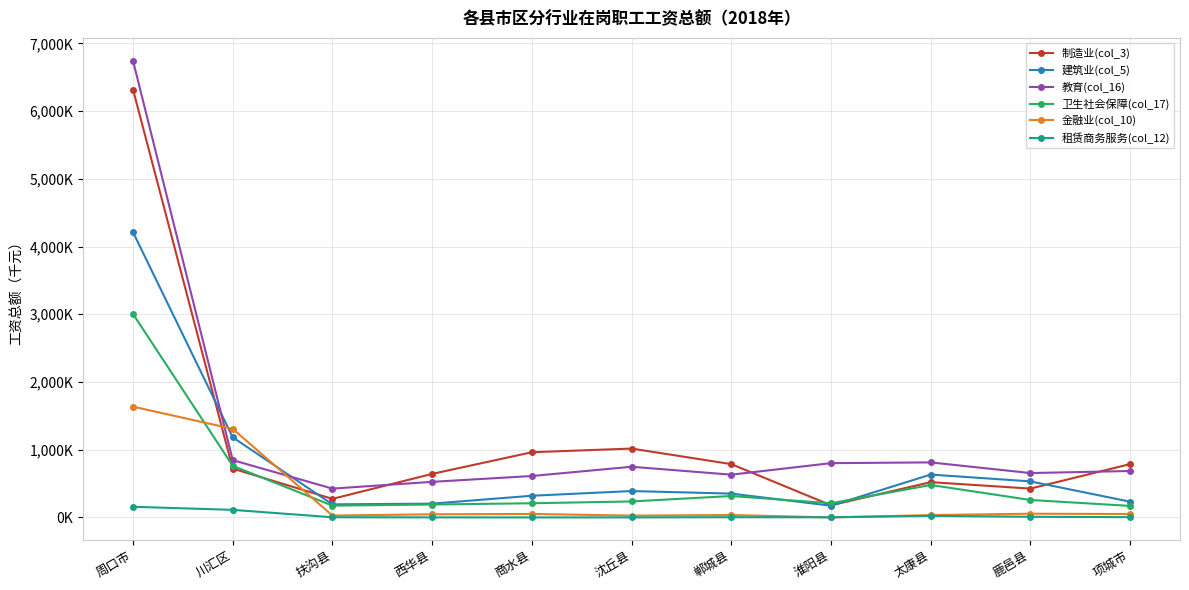

What value does the 金融业(col_10) series have at 项城市, to the nearest 50?

50500